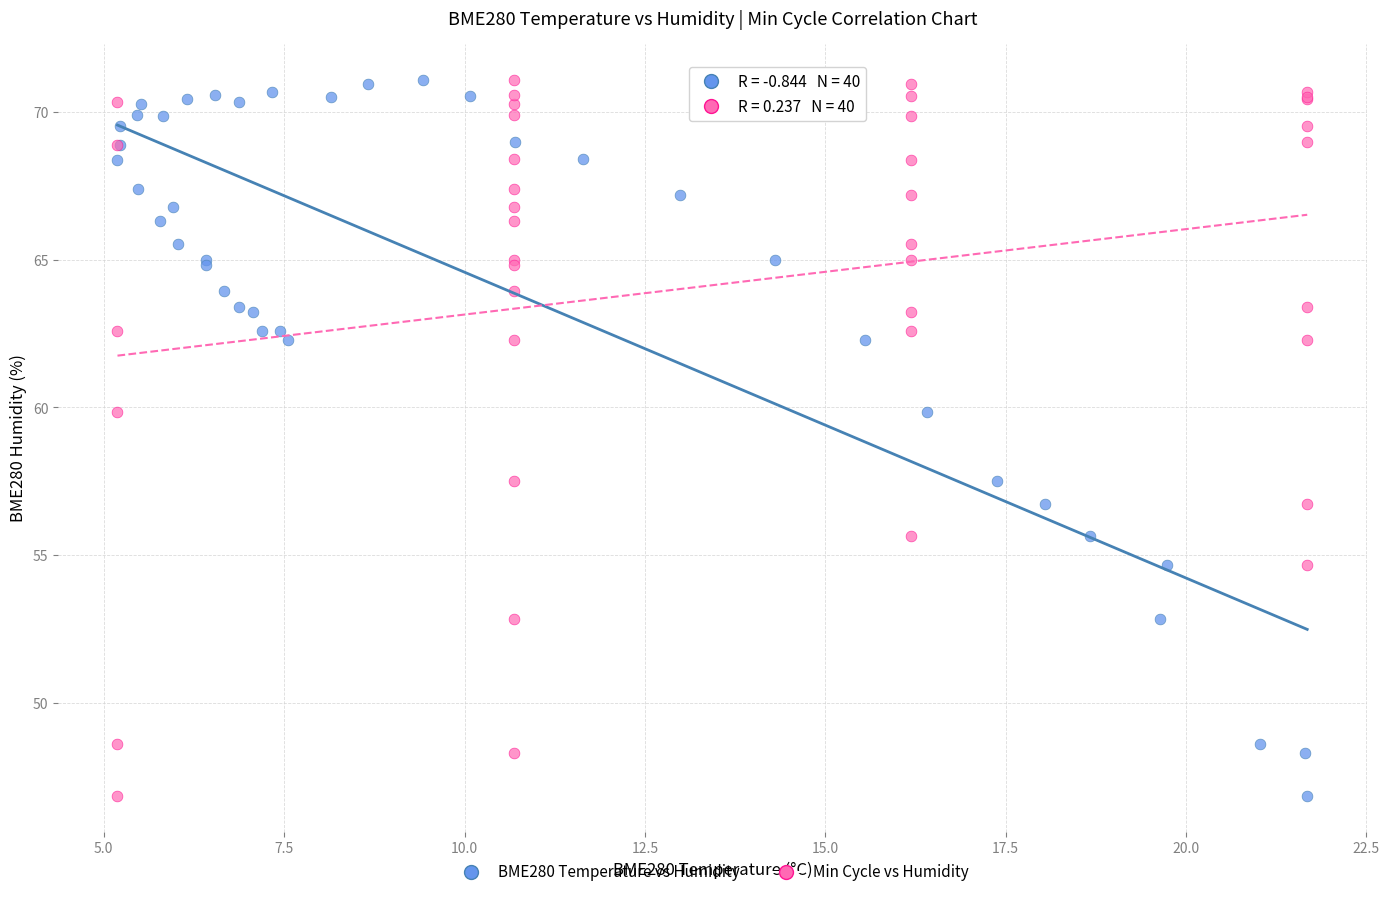

What are all the series names shown in the legend?

BME280 Temperature vs Humidity, Min Cycle vs Humidity